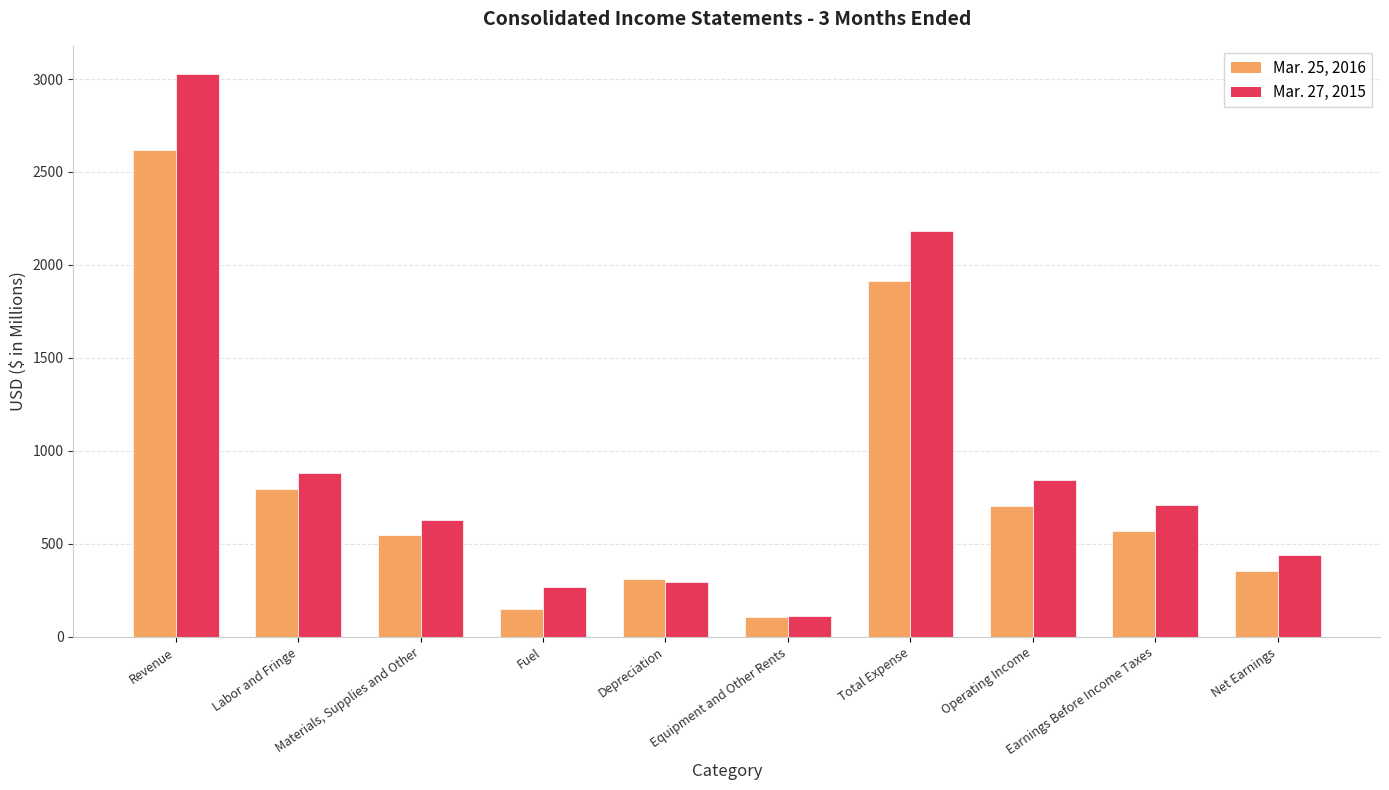

Is it true that Mar. 25, 2016 equals 495 at Depreciation?

False